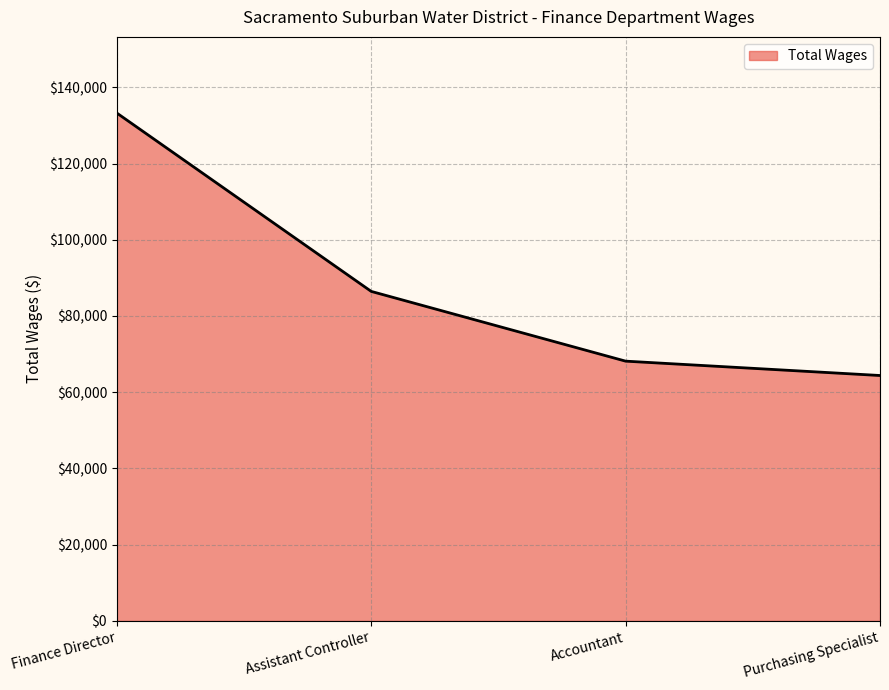

What is the sum of the values at Accountant and Finance Director?

201384